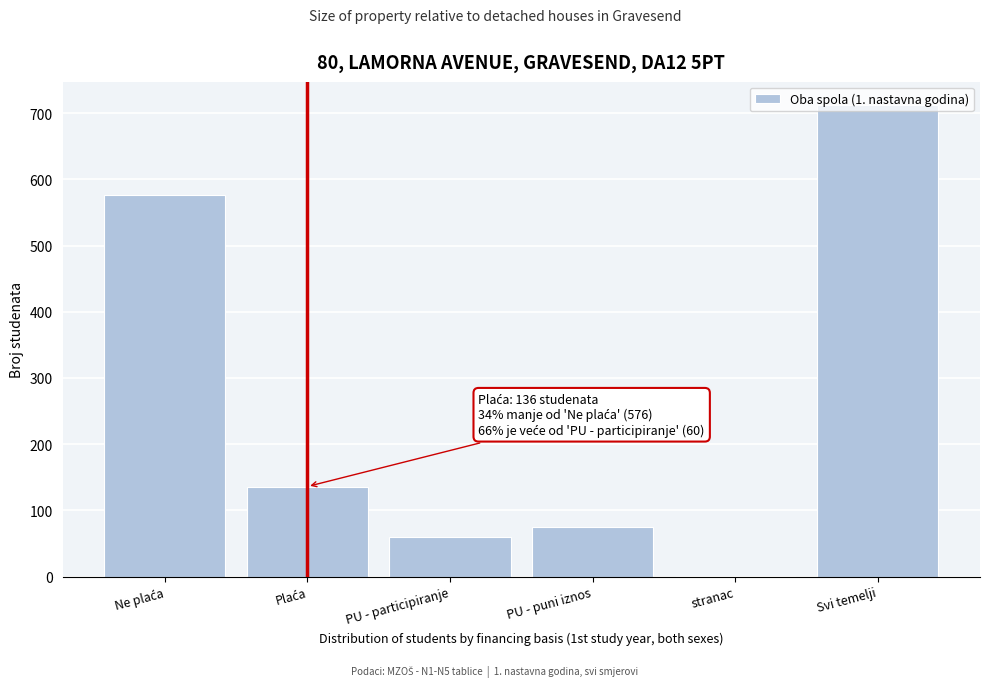

What is the greatest value displayed?

712